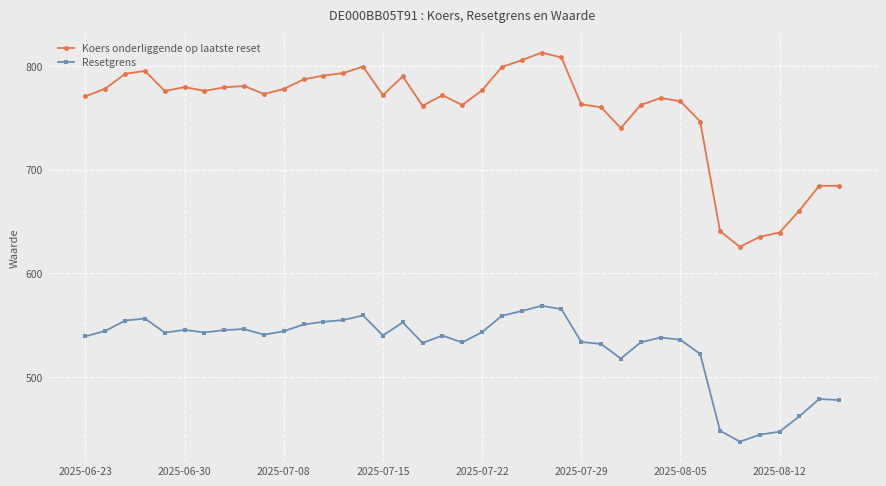

What is the greatest value displayed?

812.7